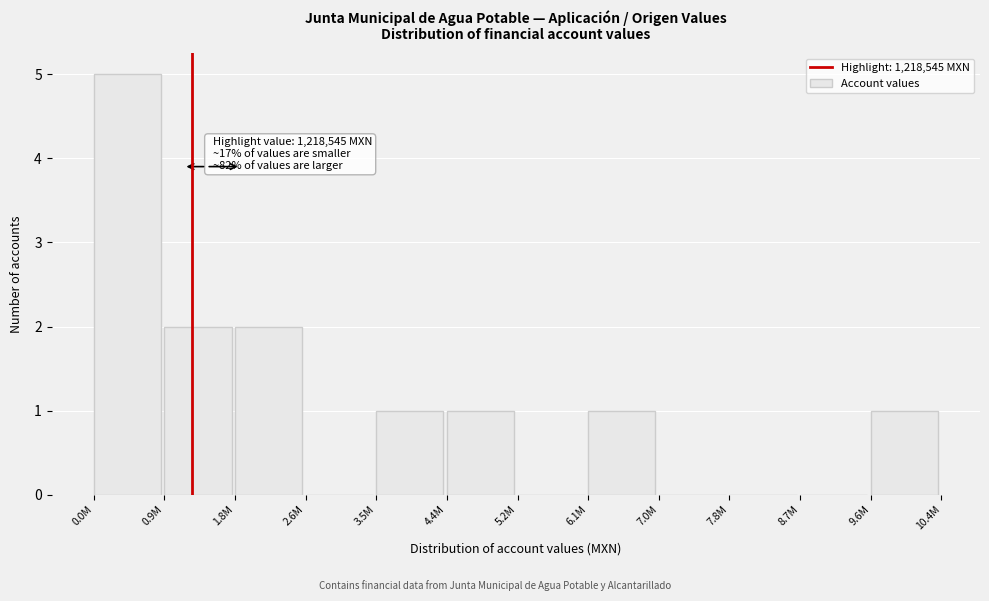

Reading left to right, extract all data points from this chart.

0.0M=5	0.9M=2	1.8M=2	2.6M=0	3.5M=1	4.4M=1	5.2M=0	6.1M=1	7.0M=0	7.8M=0	8.7M=0	9.6M=1